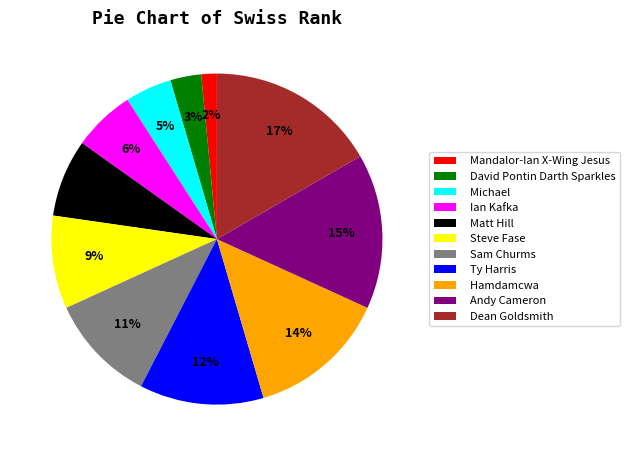

To the nearest percent, what is the combined percentage of Ty Harris and Ian Kafka?

18%